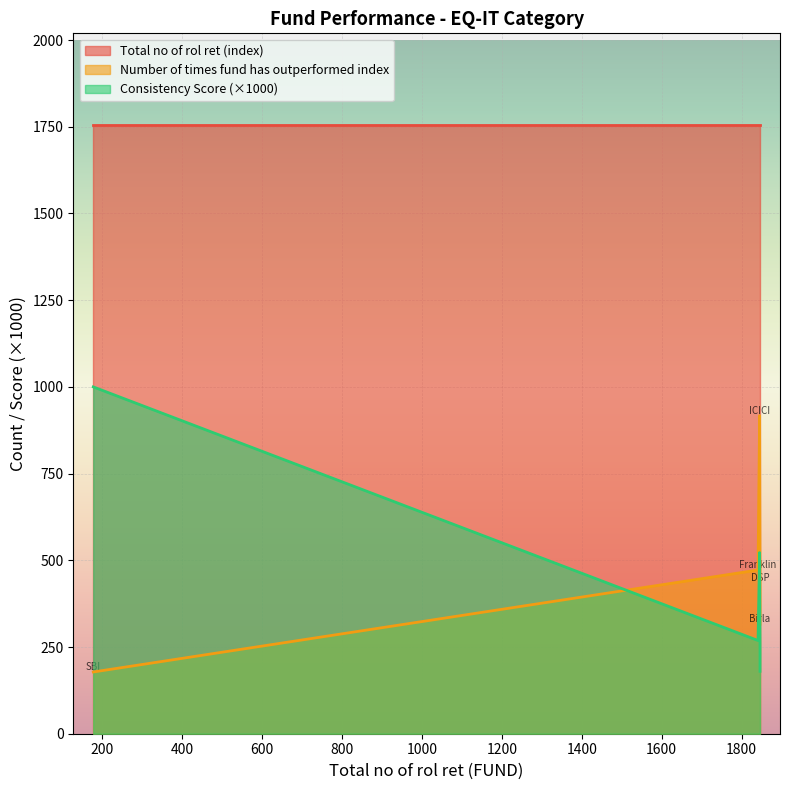

Rank the series by their average value, from highest to lowest.

Total no of rol ret (index), Number of times fund has outperformed index, Consistency Score